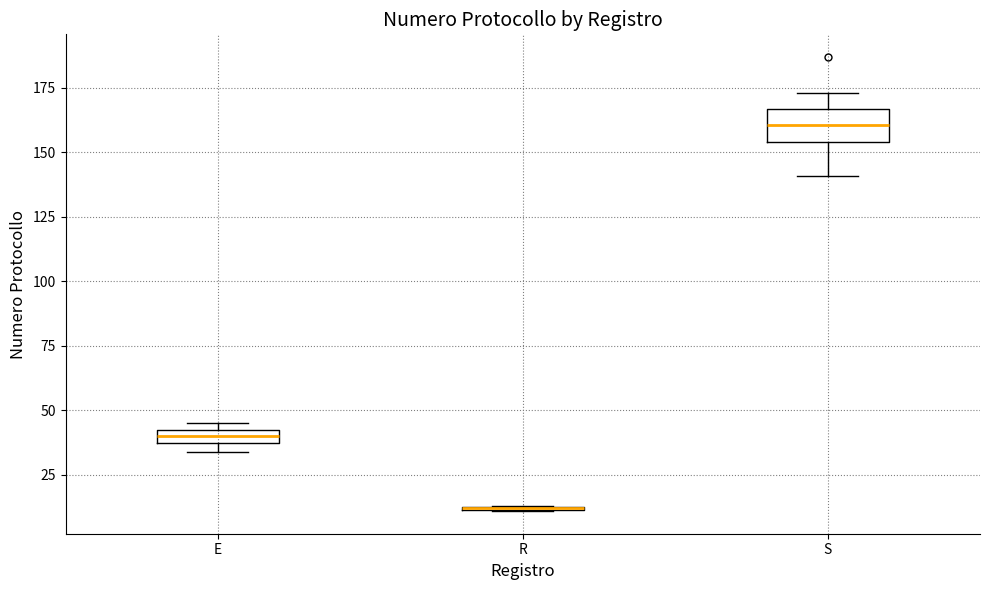

Which box is the tallest, from its lower edge to its upper edge?

S